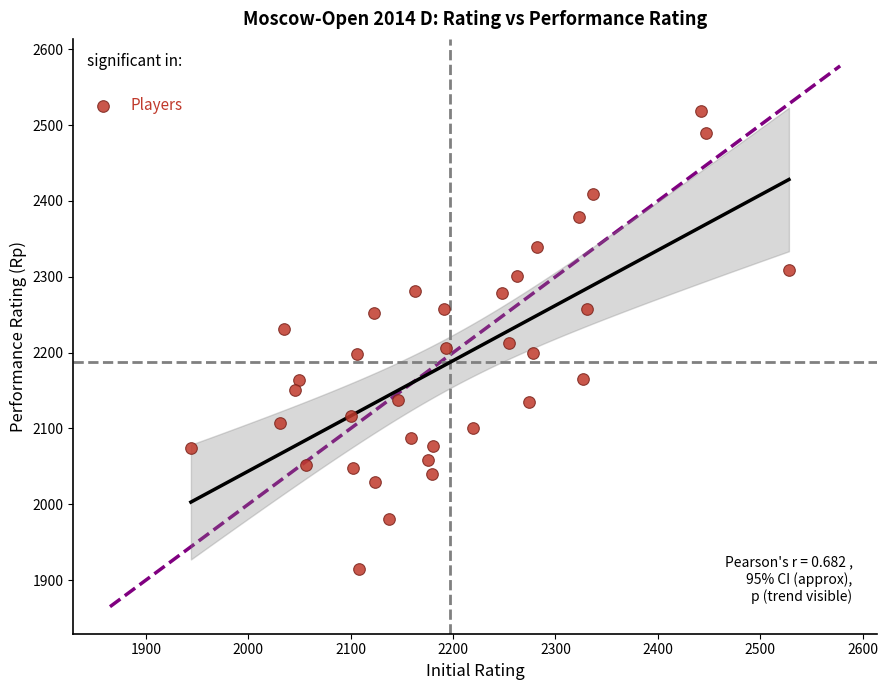

How many points are shown in the scatter plot?

35